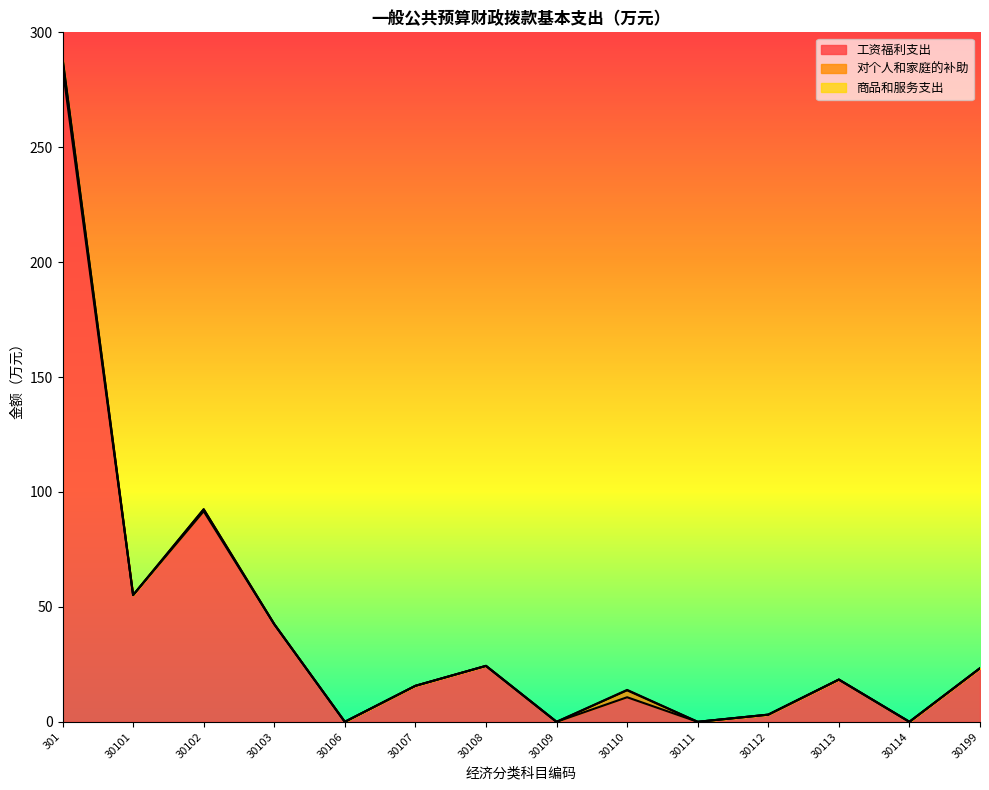

Which category has the highest value in the 工资福利支出 series?

301